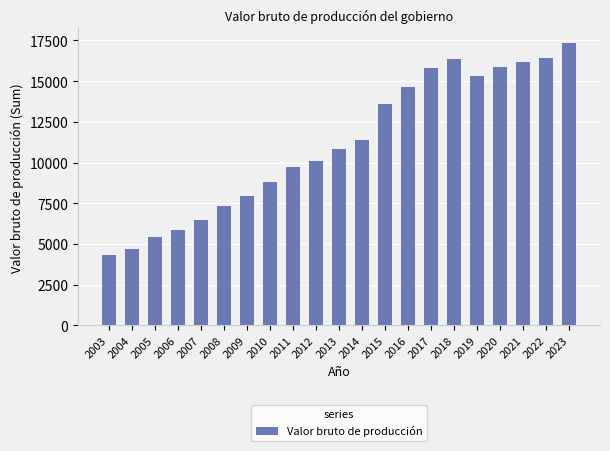

How many values are below 10827?

10